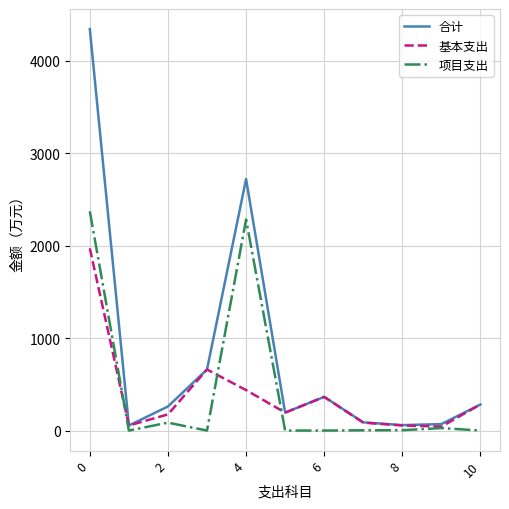

In 项目支出, how many points are higher than both neighbors (excluding endpoints)?

3